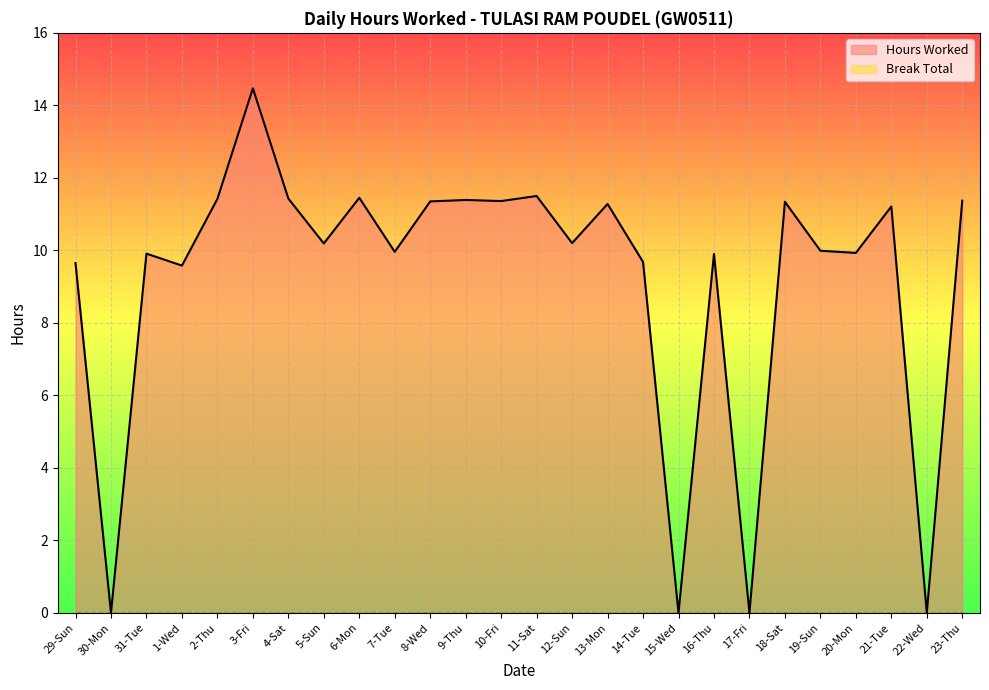

Reading left to right, what are all the values shown in this chart?

9.7	0.0	9.9	9.6	11.4	14.5	11.4	10.2	11.4	10.0	11.3	11.4	11.4	11.5	10.2	11.3	9.7	0.0	9.9	0.0	11.3	10.0	9.9	11.2	0.0	11.4